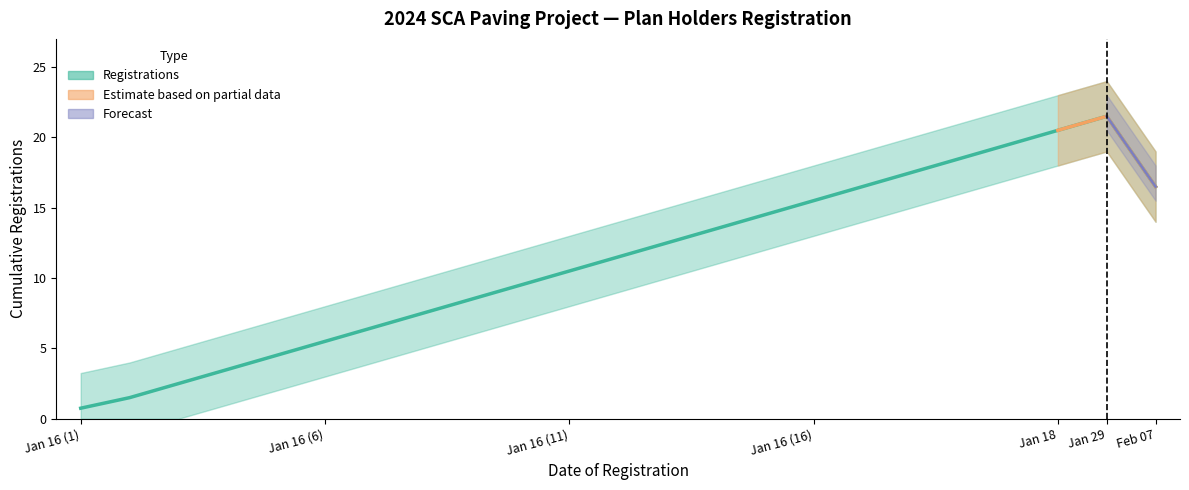

Where is the data nearest to the value 11?

Jan 16 (11)